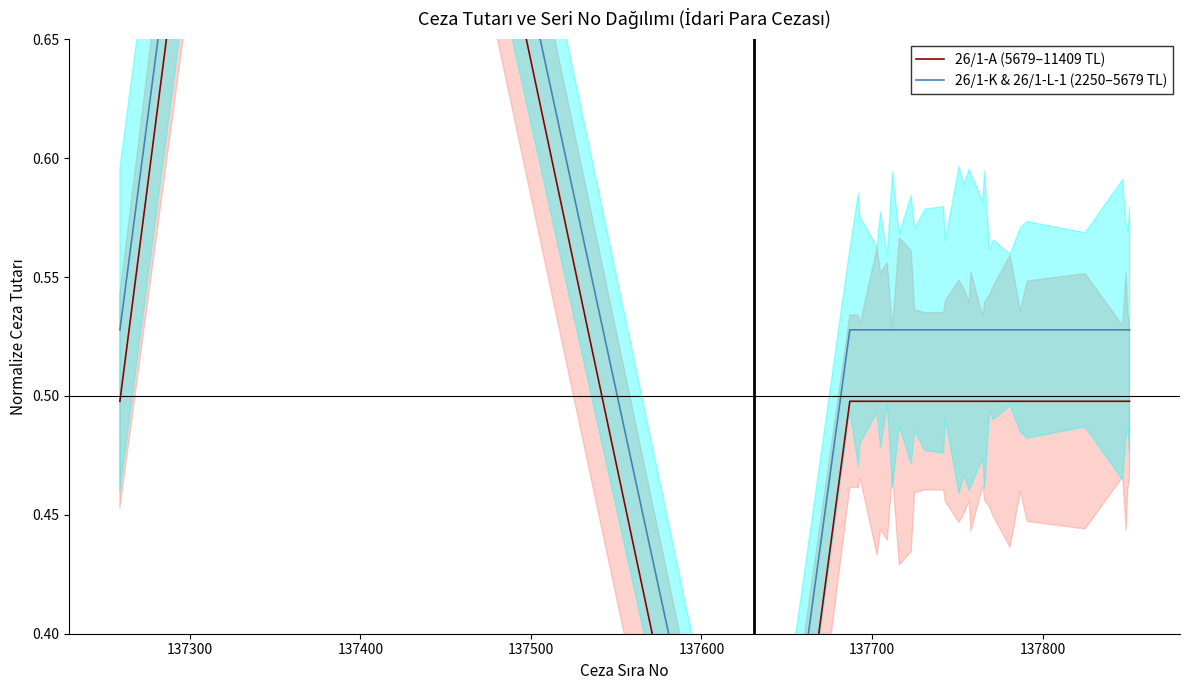

At which label does 26/1-K & 26/1-L-1 (2250–5679 TL) reach its peak?

137300